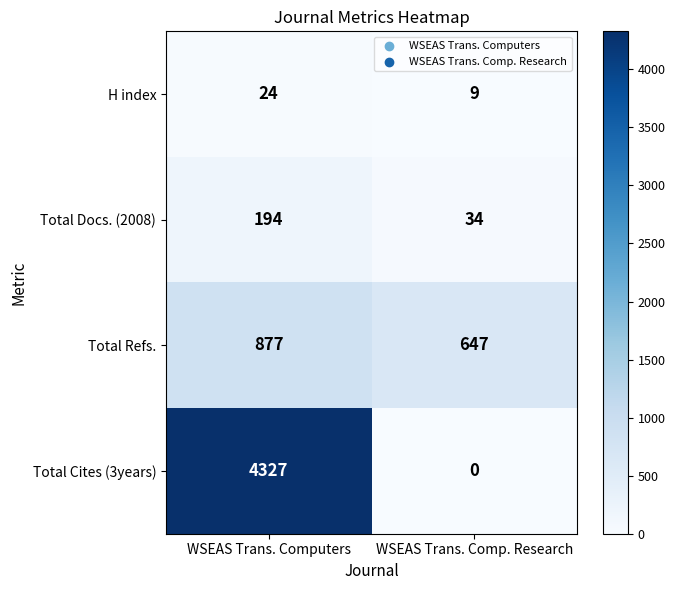

Which category has the lowest value in the Total Docs. (2008) series?

WSEAS Trans. Comp. Research